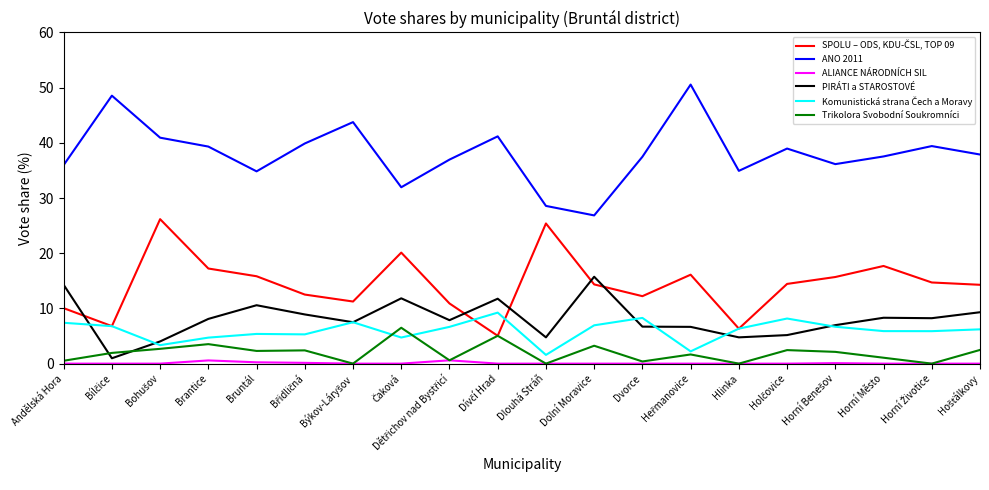

What is the difference between the maximum and minimum values in the ALIANCE NÁRODNÍCH SIL series?

0.6